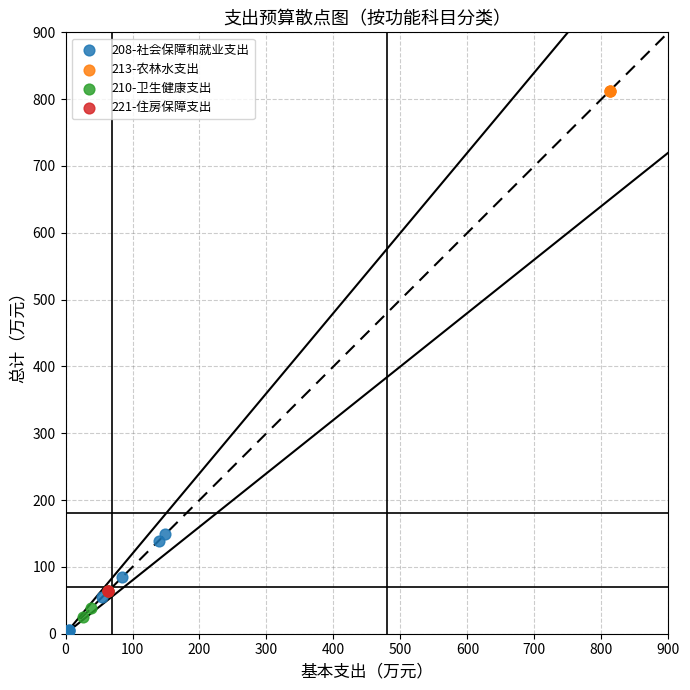

Which series contains the highest Y value?

213-农林水支出